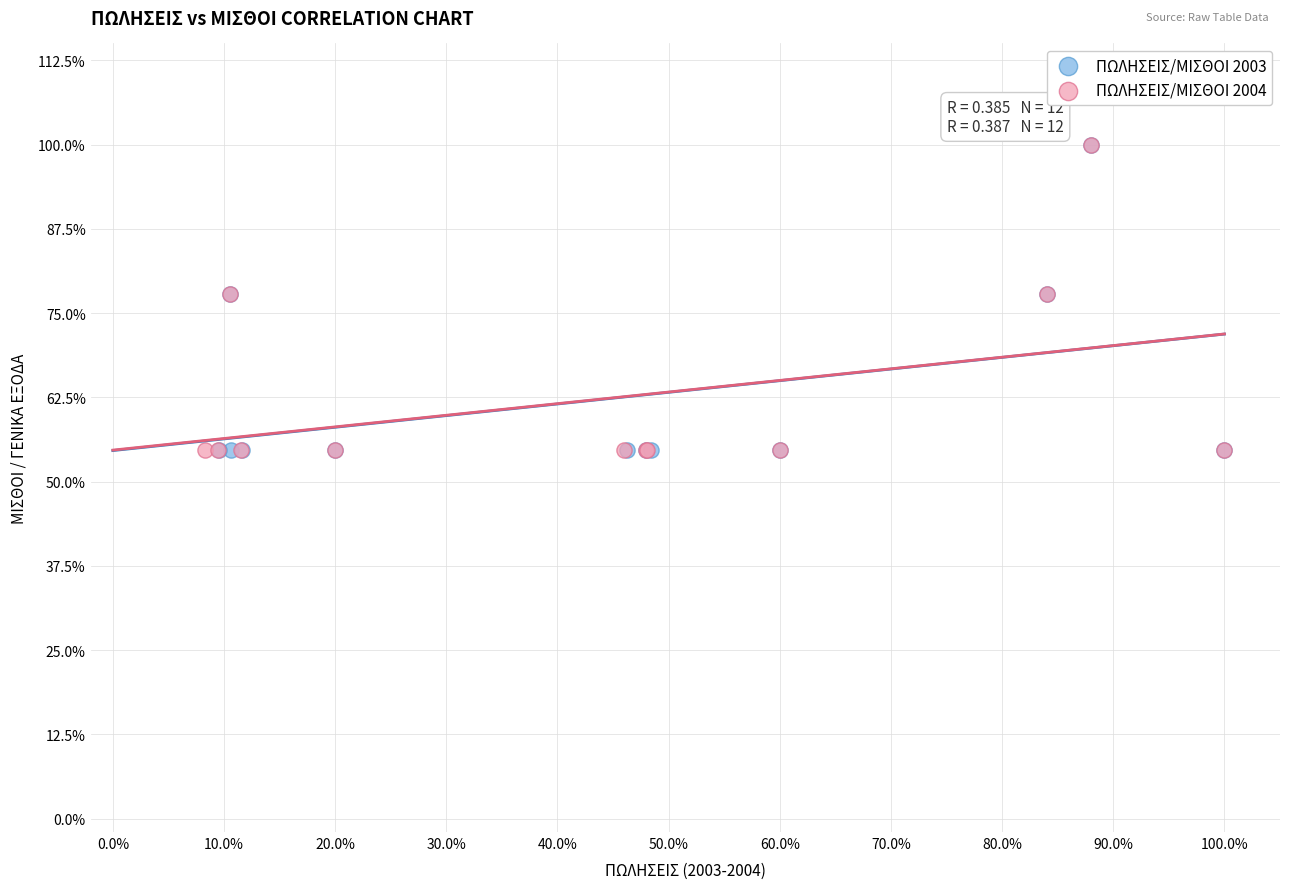

What are all the series names shown in the legend?

ΠΩΛΗΣΕΙΣ/ΜΙΣΘΟΙ 2003, ΠΩΛΗΣΕΙΣ/ΜΙΣΘΟΙ 2004